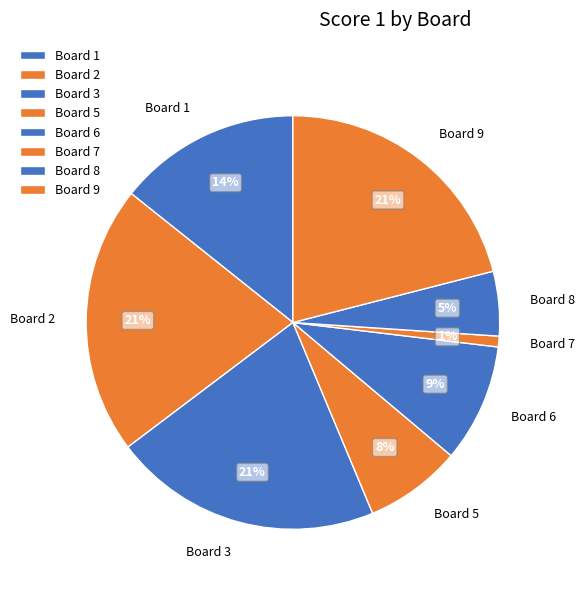

To the nearest percent, what is the difference between the Board 7 and Board 6 slice percentages?

8%